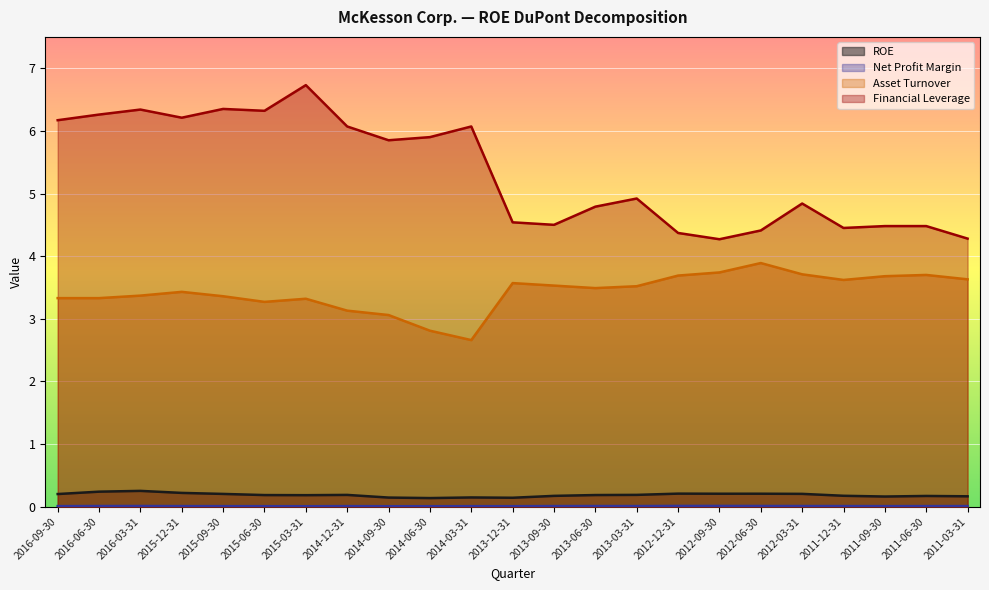

How many lines are shown in the chart?

4